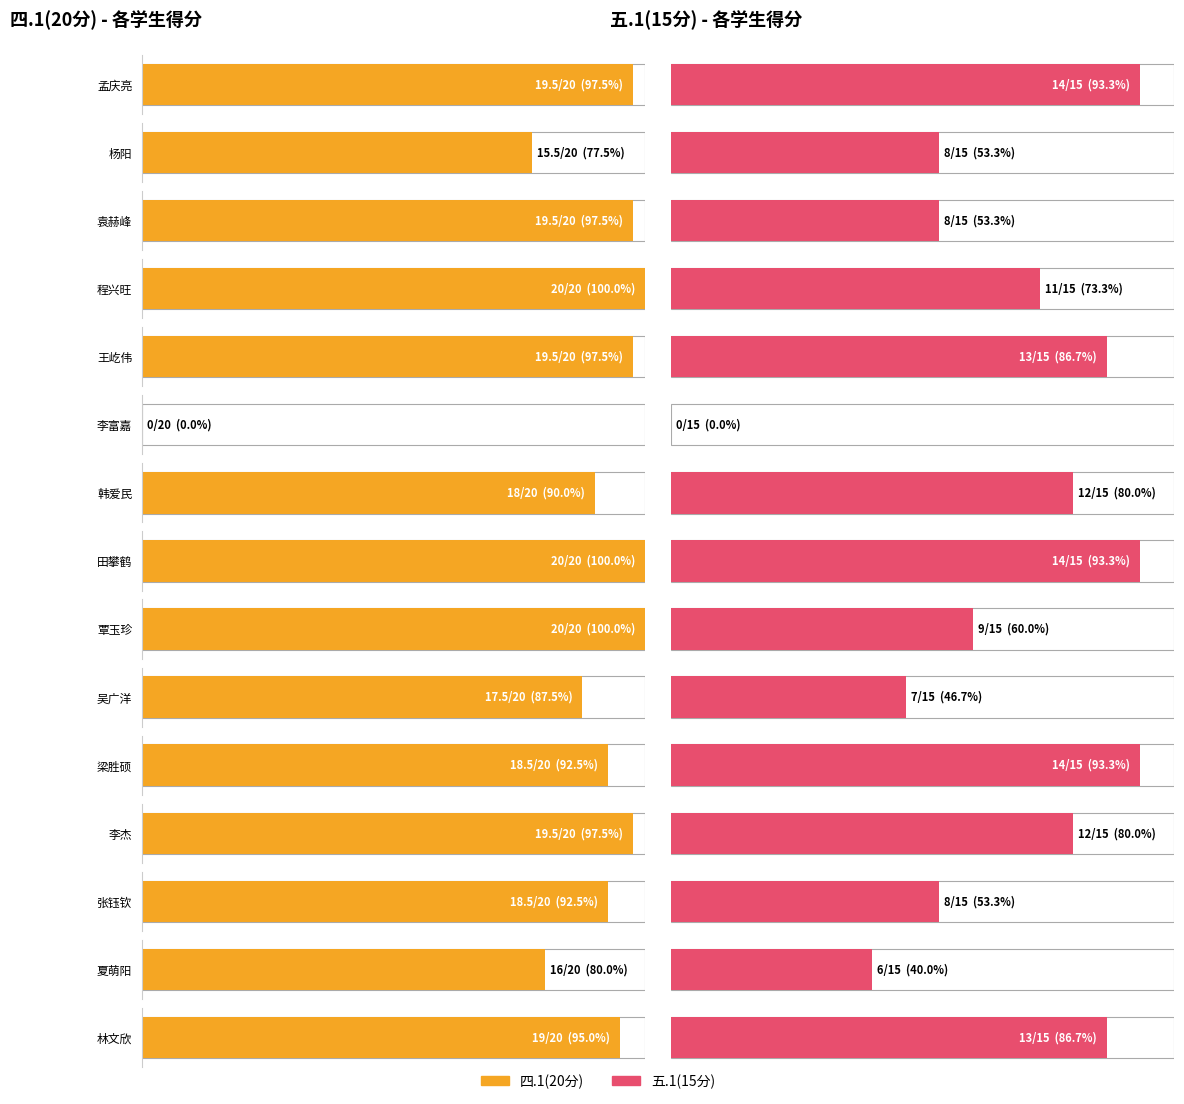

Is it true that 四.1(20分) equals 33.5 at 田攀鹤?

False